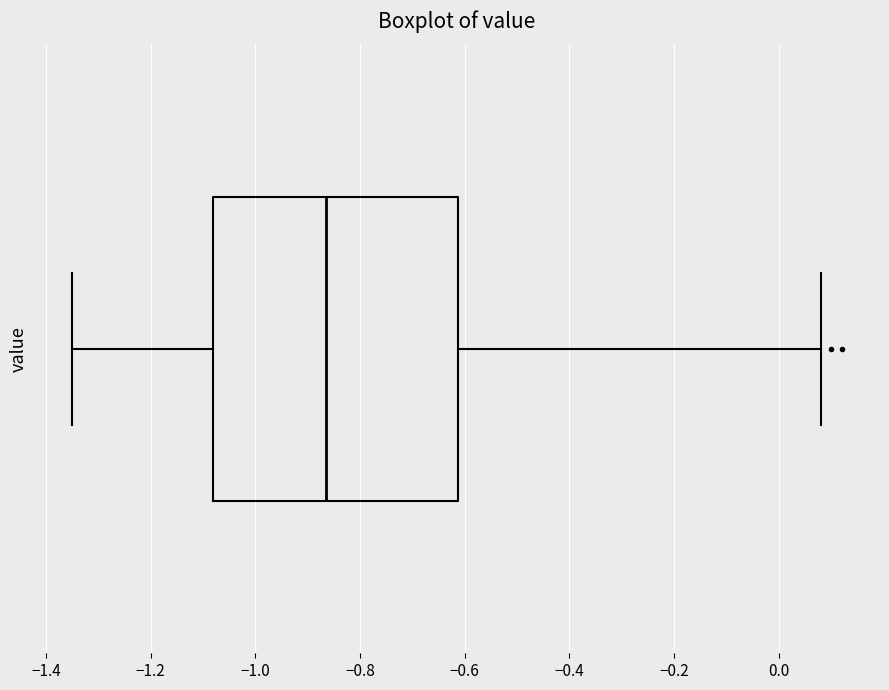

Transcribe this box plot: give where the median line is, the range the box spans, and where the two whiskers end, as read against the x-axis. The values are not printed on the chart, so give them approximately, as read against the axis.

median -0.86, box -1.08 to -0.62, whiskers -1.34 to 0.08